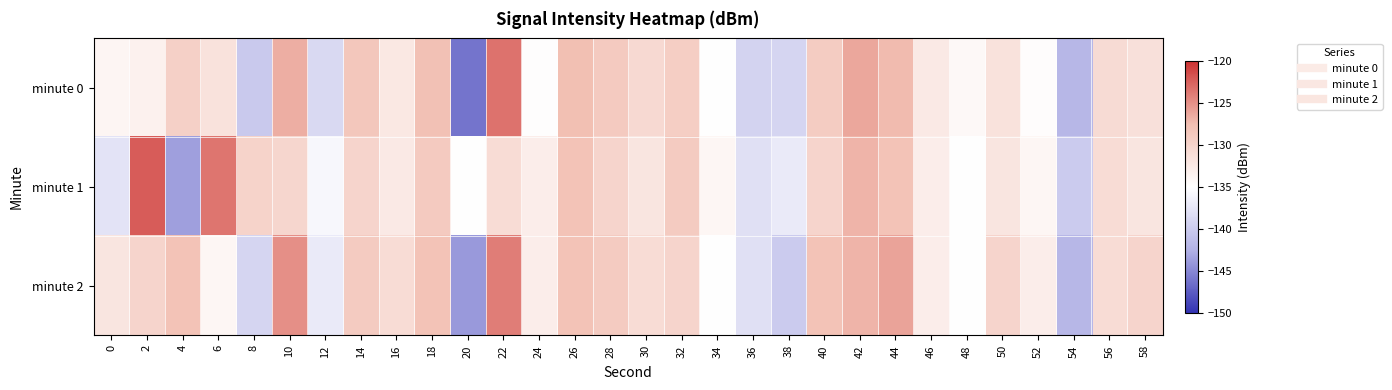

What is the total value across all series at 36?

-415.3